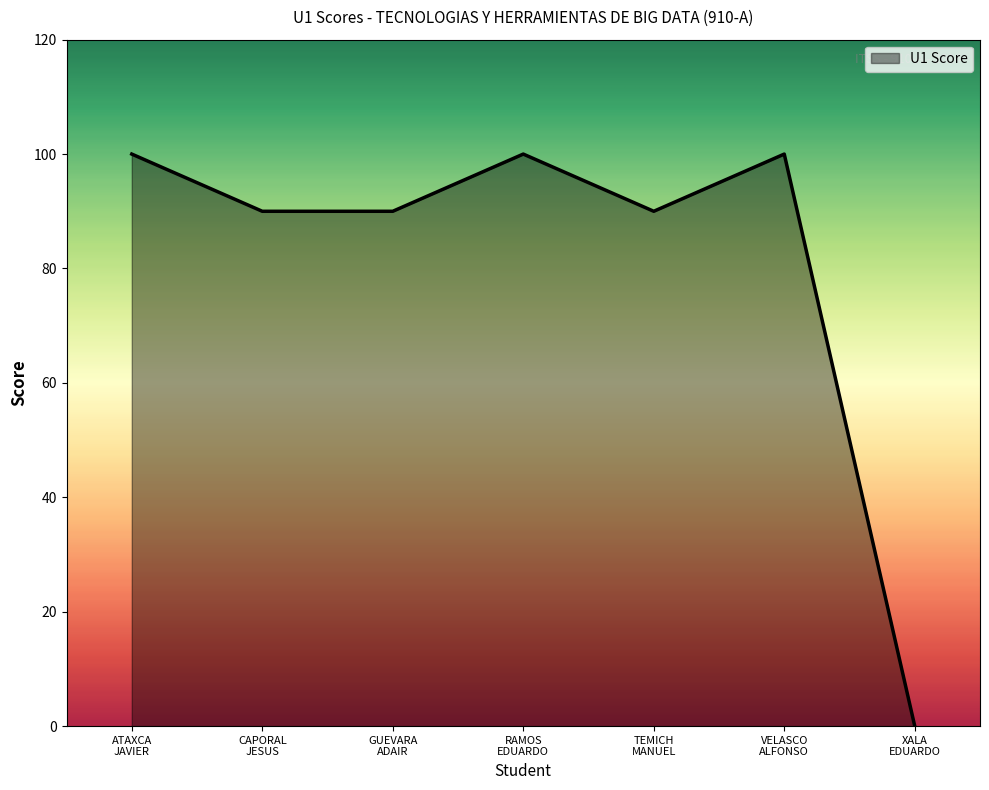

What is the difference between the maximum and minimum values?

100